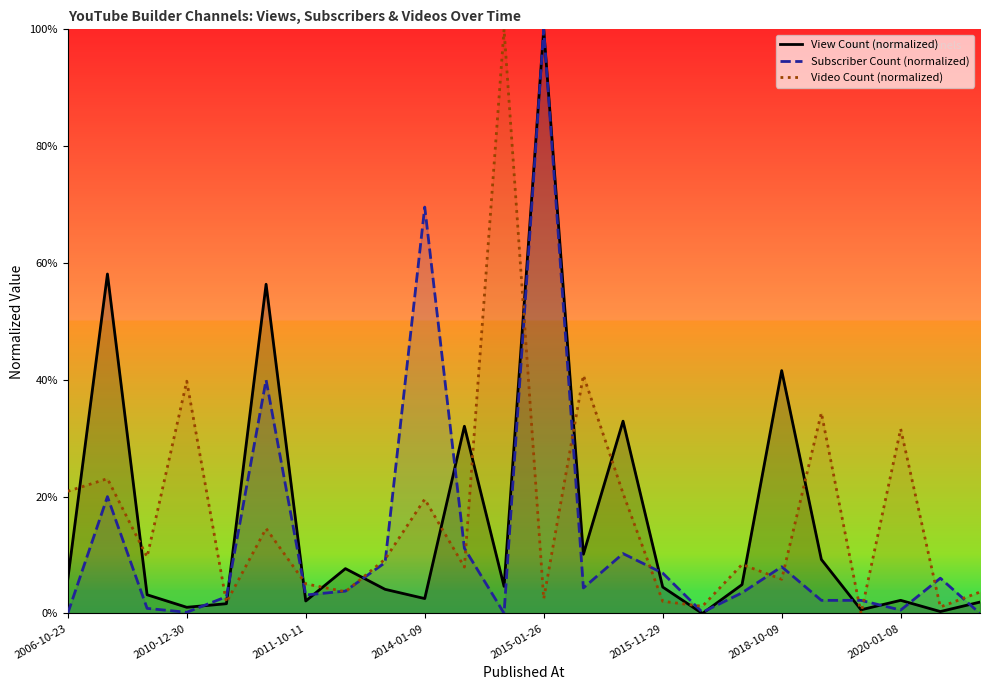

What is the maximum value shown in the chart?

100.0